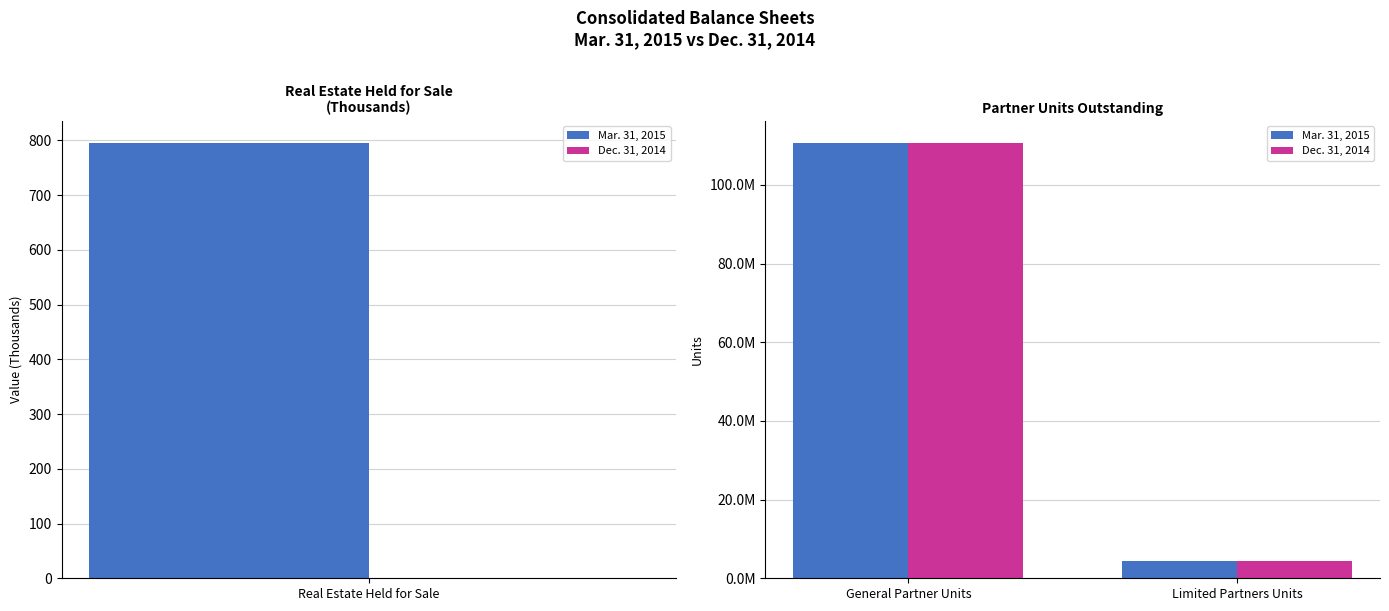

What is the value of the Mar. 31, 2015 bar at the 2nd from the left?

4364812